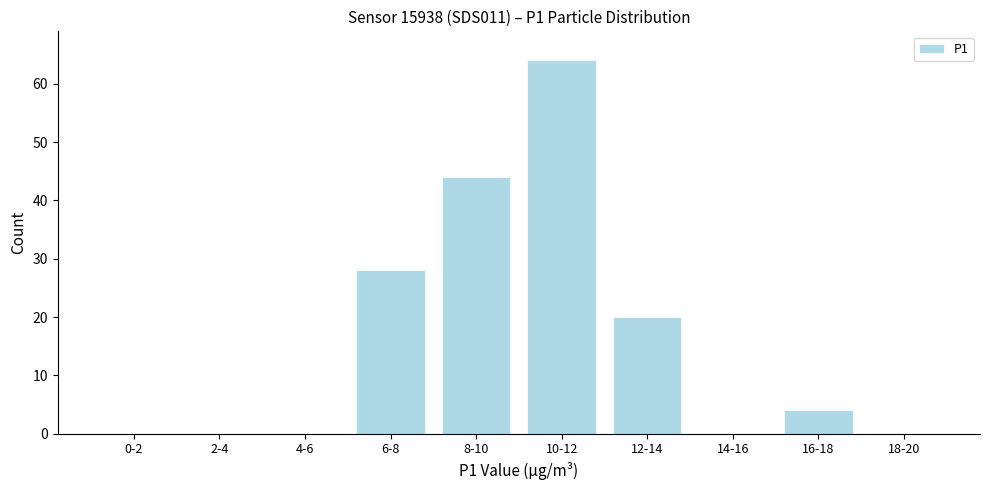

Reading left to right, list all the values displayed in this chart.

0-2=0	2-4=0	4-6=0	6-8=28	8-10=44	10-12=64	12-14=20	14-16=0	16-18=4	18-20=0